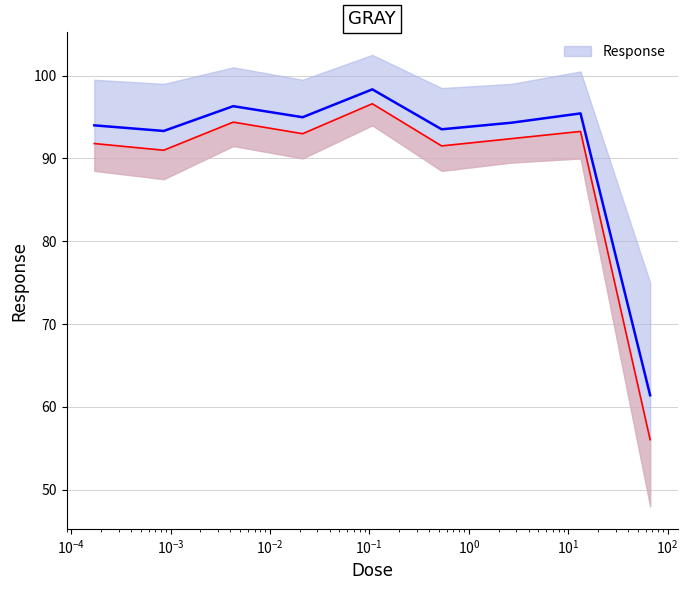

Where is the first local minimum?

0.000853